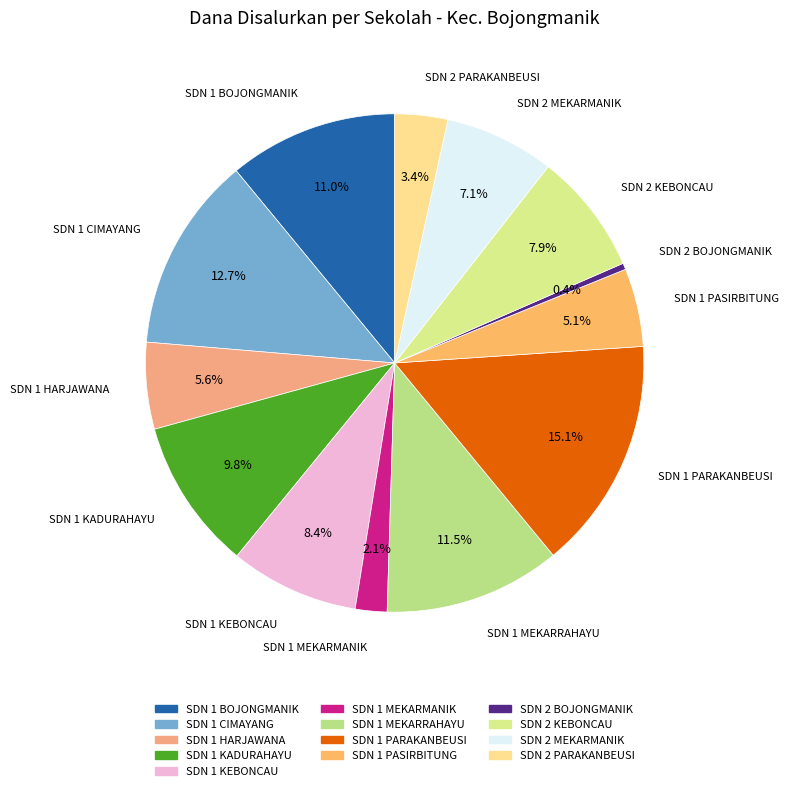

Which has a higher value, SDN 1 KADURAHAYU or SDN 1 HARJAWANA?

SDN 1 KADURAHAYU